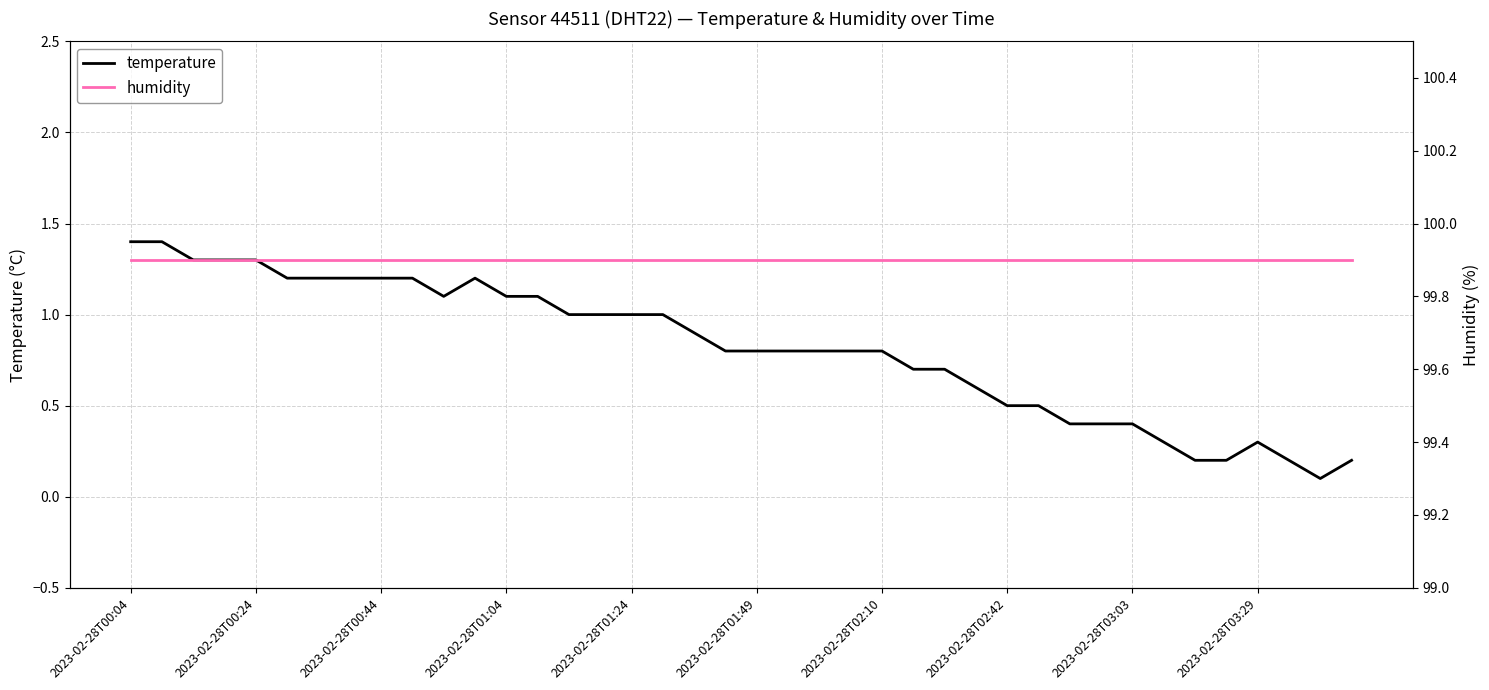

True or false: temperature has a value of 0.7 at 26.

True